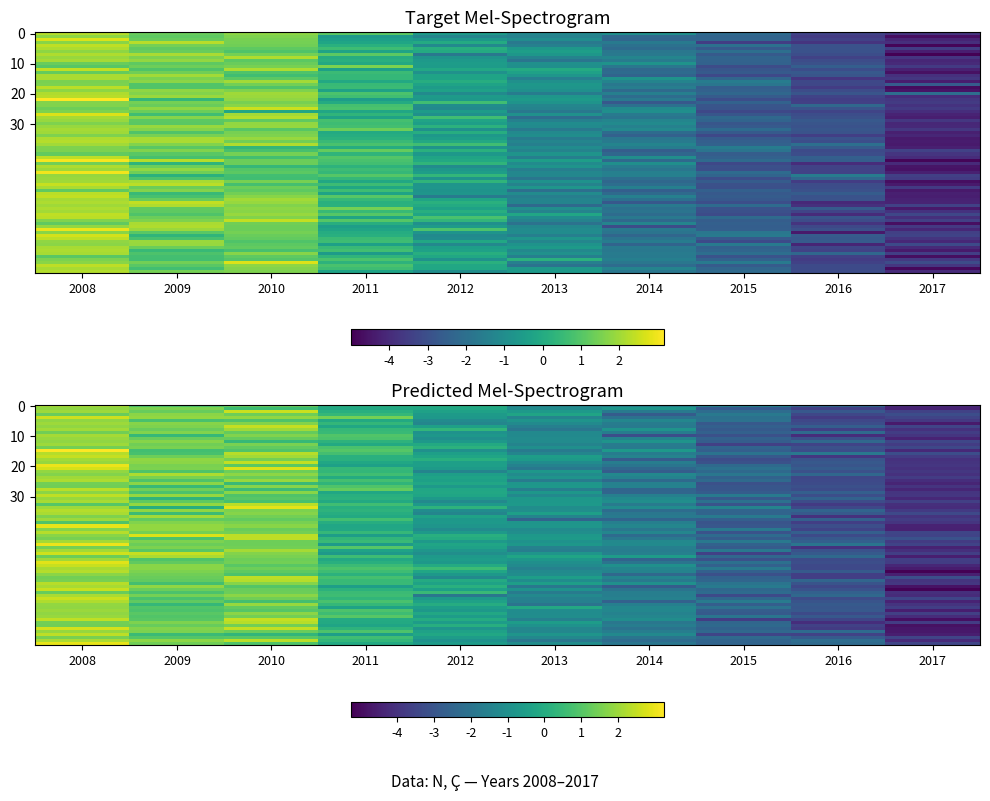

What is the sum of the Ç values at 2009 and 2008?

4.2